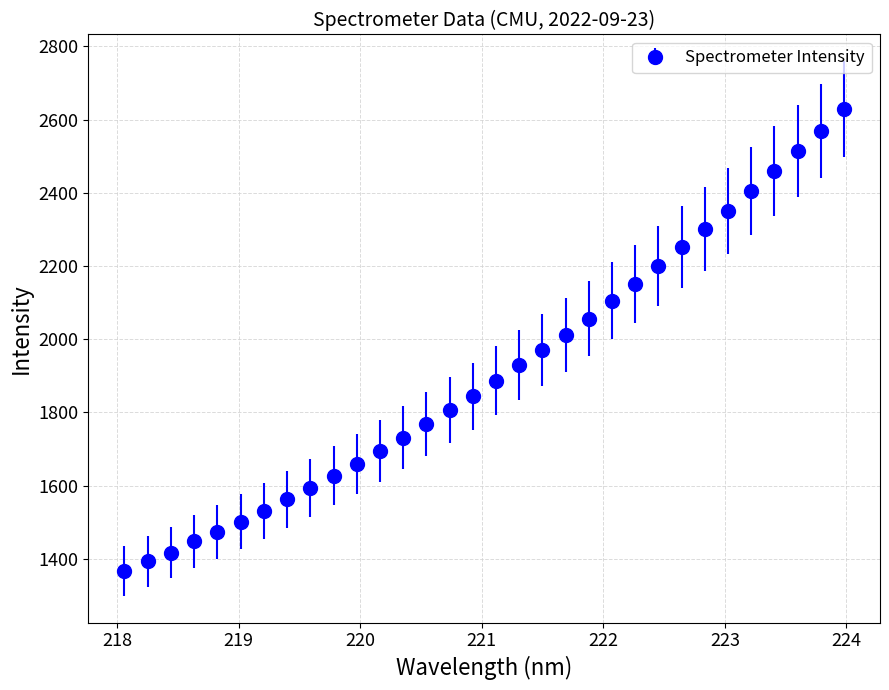

What is the difference between the second highest and minimum values?

1201.8